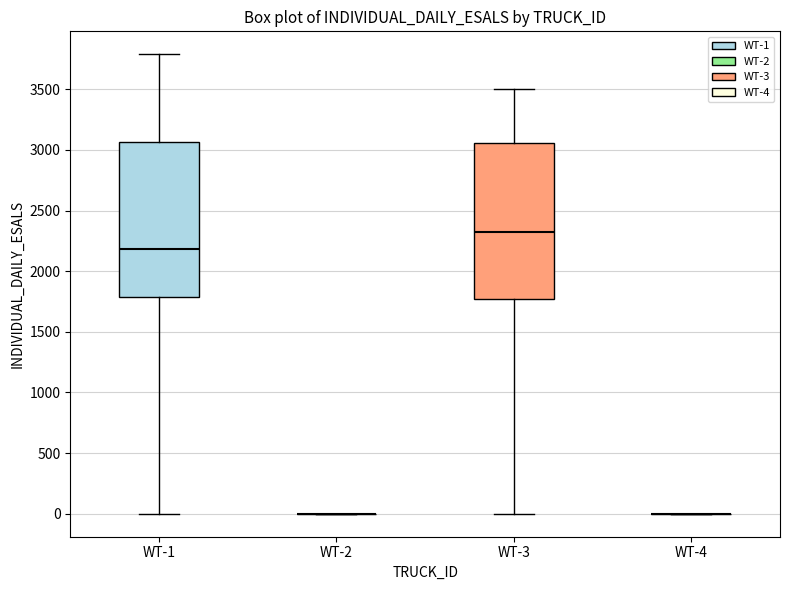

Where does the upper whisker of the box for WT-3 end on the y-axis? The values are not printed on the chart, so give them approximately, as read against the axis.

3500